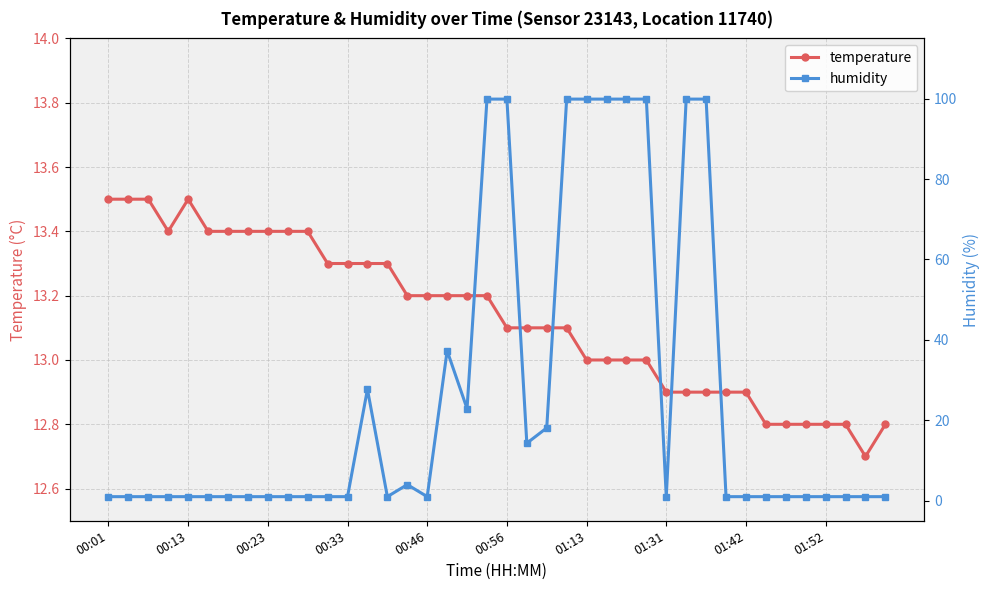

The temperature series shows 12.9 at 01:31. True or false?

True